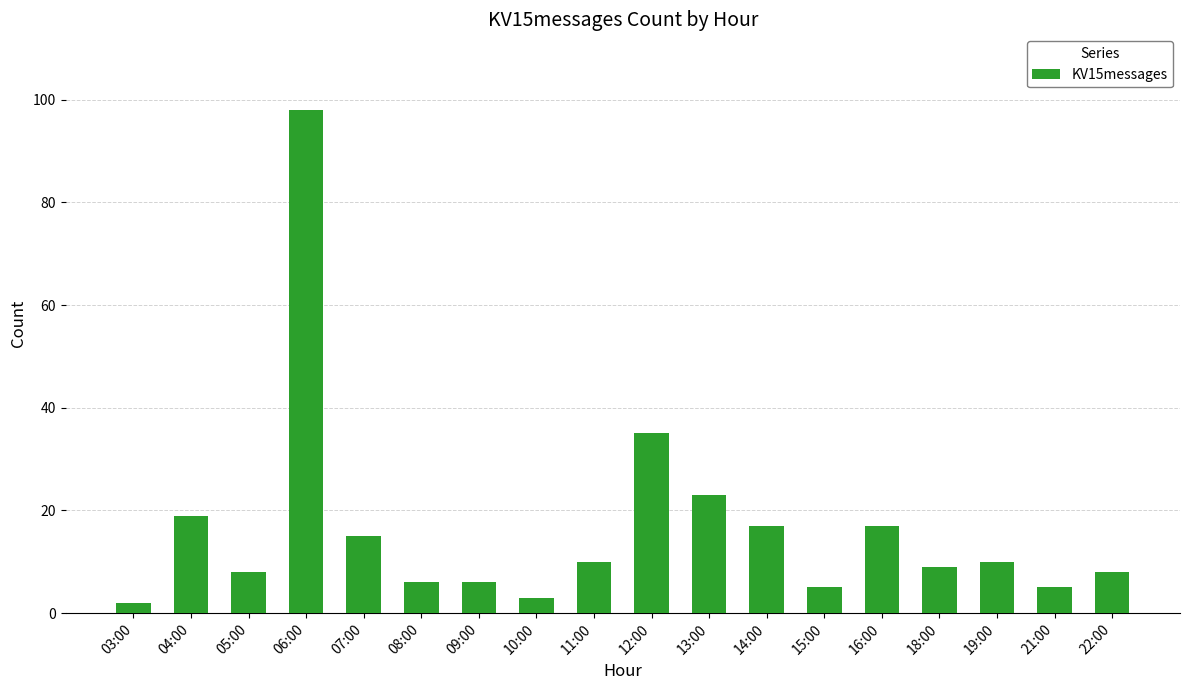

What is the difference between the second highest and minimum values?

33